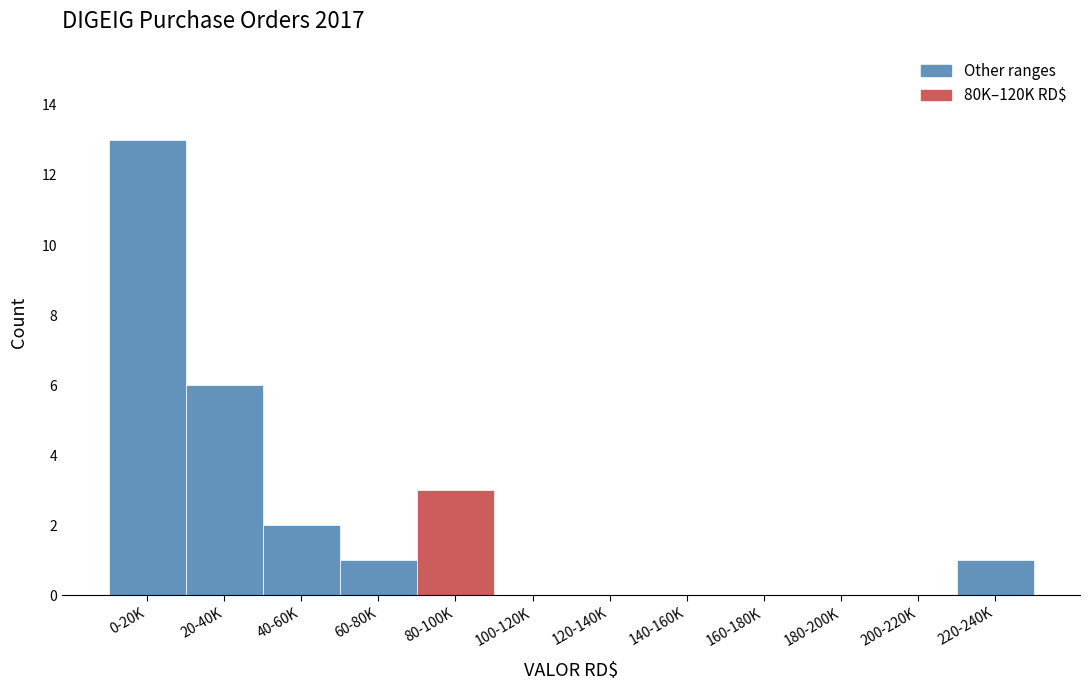

Reading left to right, what are all the values shown in this chart?

0-20K=13	20-40K=6	40-60K=2	60-80K=1	80-100K=3	100-120K=0	120-140K=0	140-160K=0	160-180K=0	180-200K=0	200-220K=0	220-240K=1